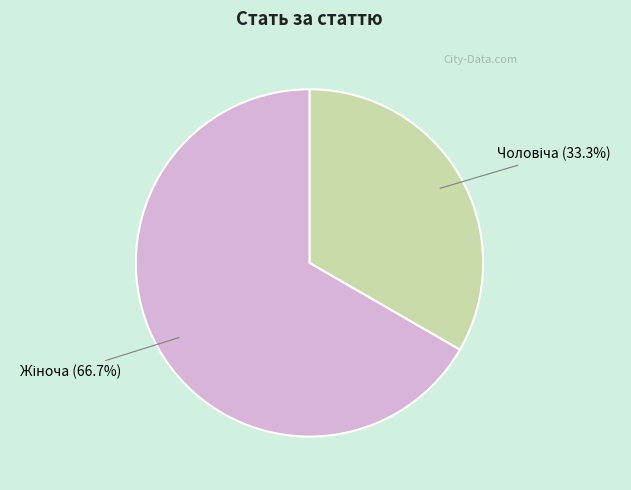

Is there a majority slice in this chart?

Yes